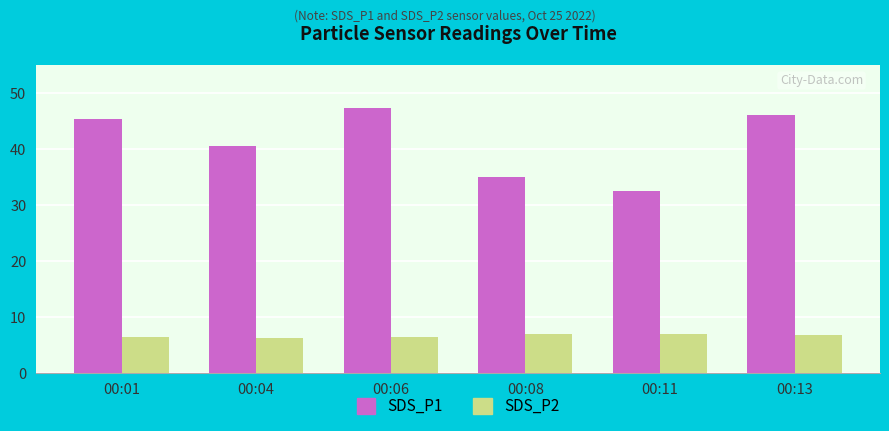

How many bars are there in each group?

2